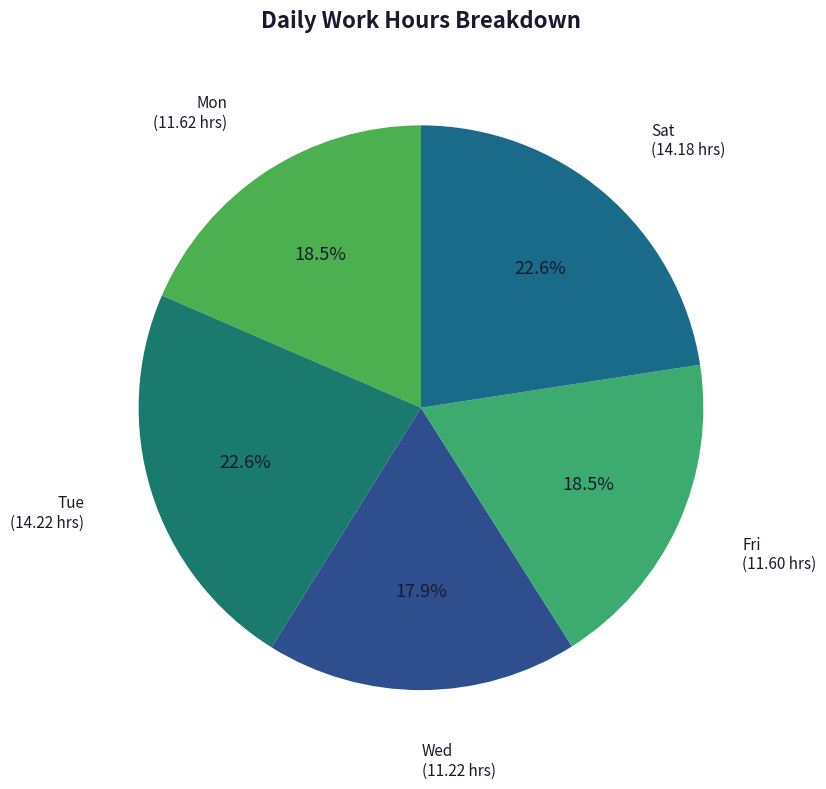

How many slices are in this pie chart?

5